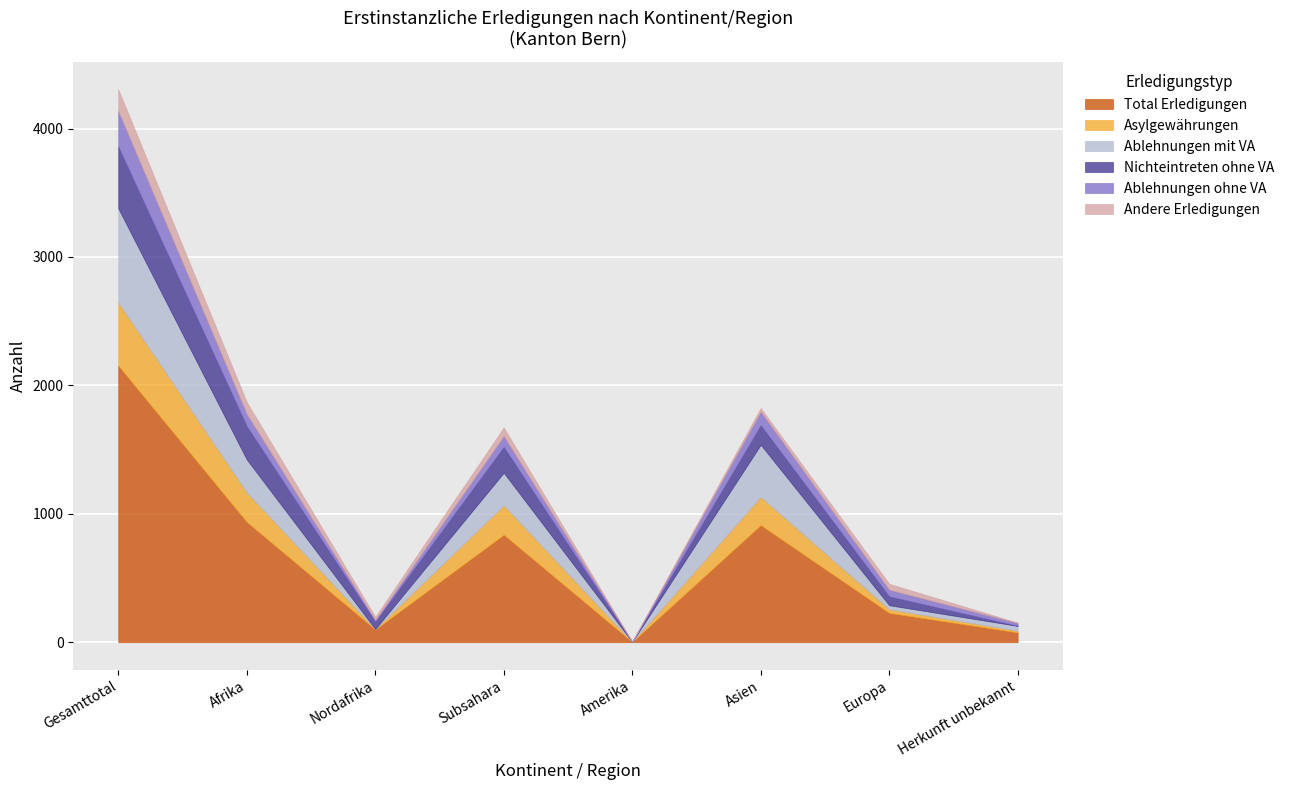

Where does the Ablehnungen ohne VA series first go above 85?

Gesamttotal